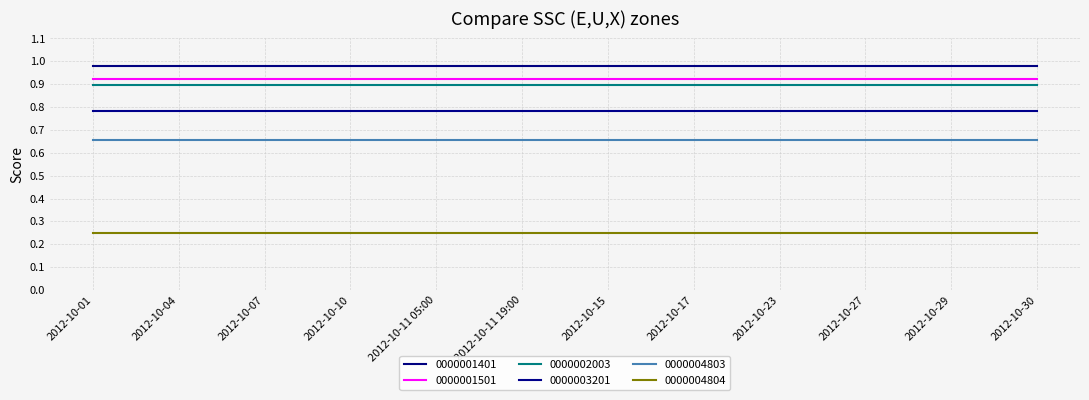

What is the label of the 8th point from the right?

2012-10-11 05:00